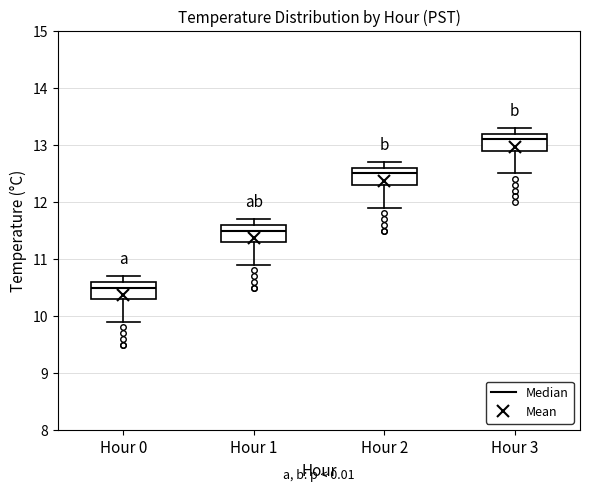

Which box's median line is the lowest?

Hour 0